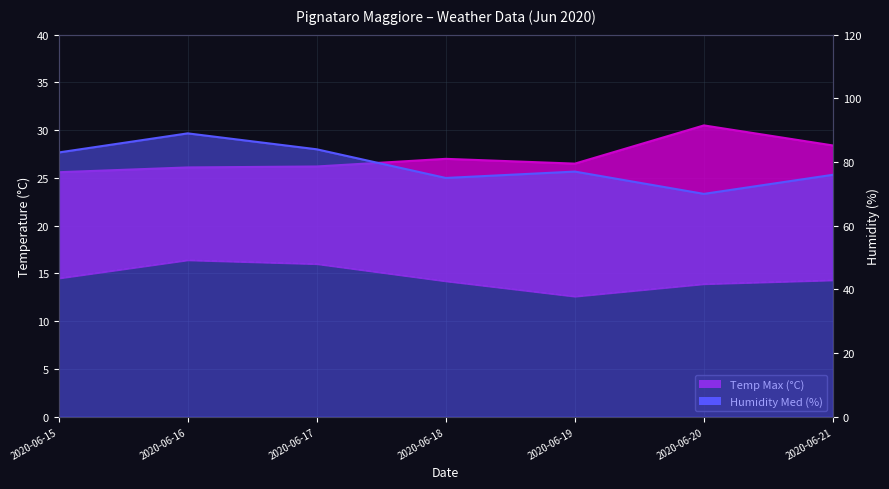

How many data points in Temp Max (°C) are above 26?

6